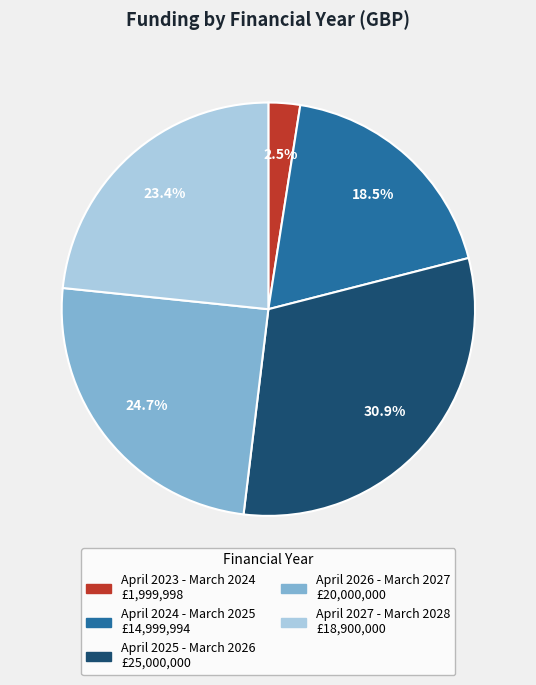

Is it true that April 2027 - March 2028 is 23% of the pie?

True